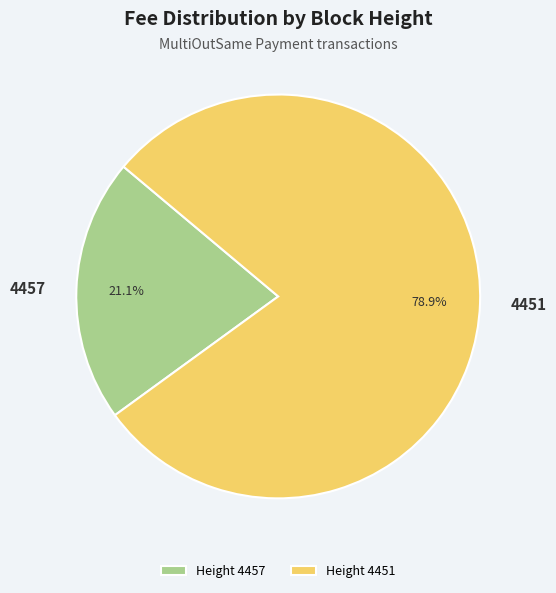

What is the ratio of the value at 4451 to the value at 4457?

3.7